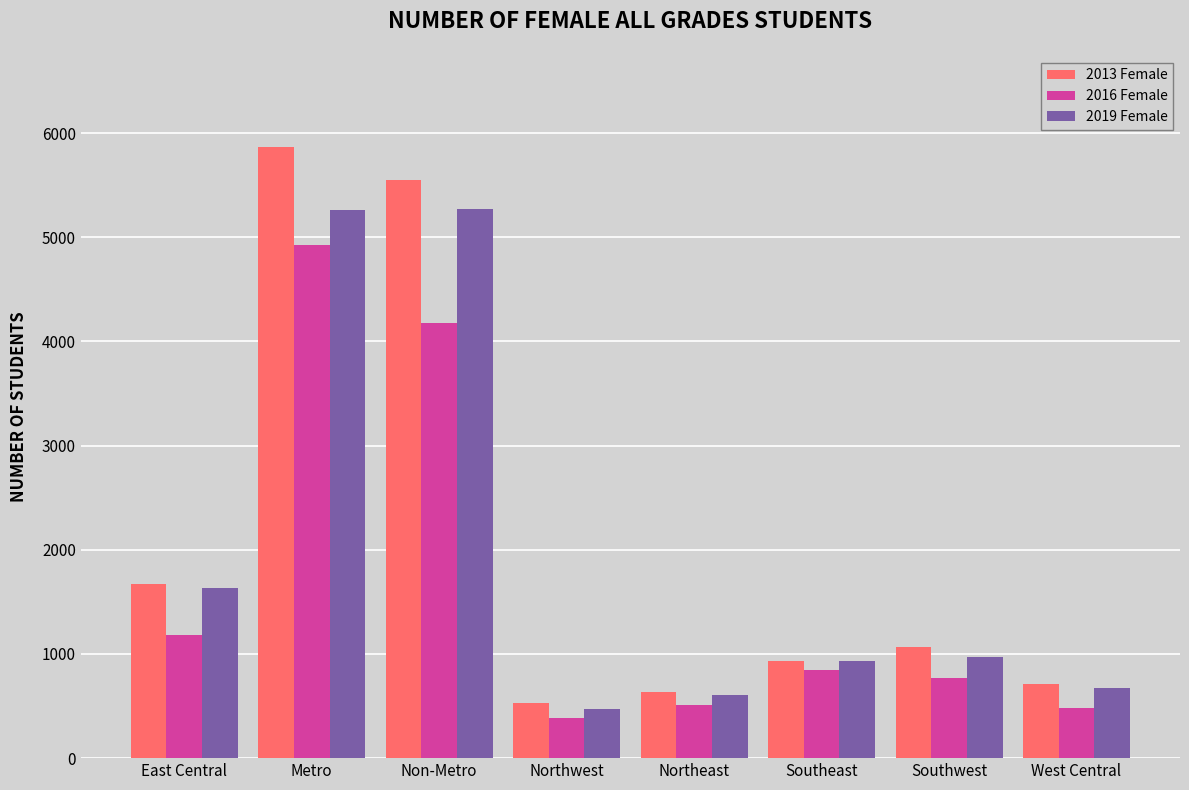

The 2013 Female series shows 715 at West Central. True or false?

True